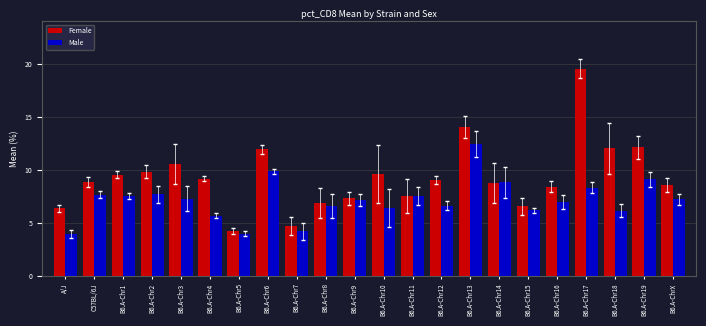

At which category is the sum across all series the highest?

B6.A-Chr17